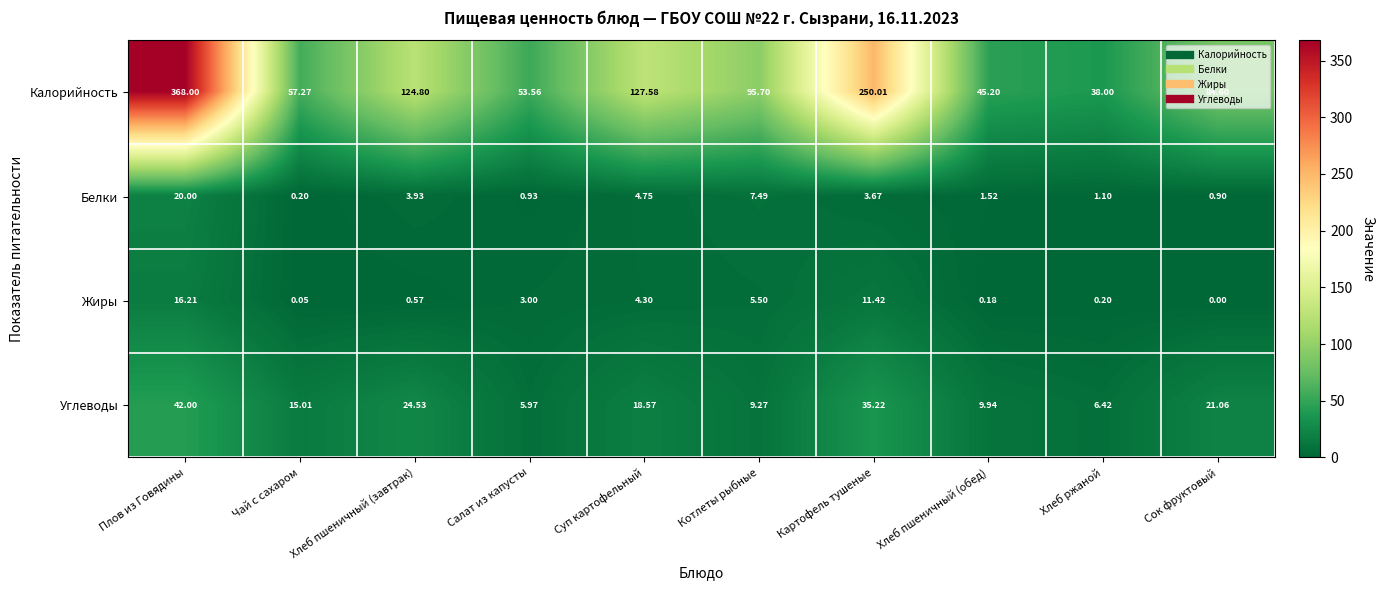

List the series in order of their peak value, lowest first.

Жиры, Белки, Углеводы, Калорийность